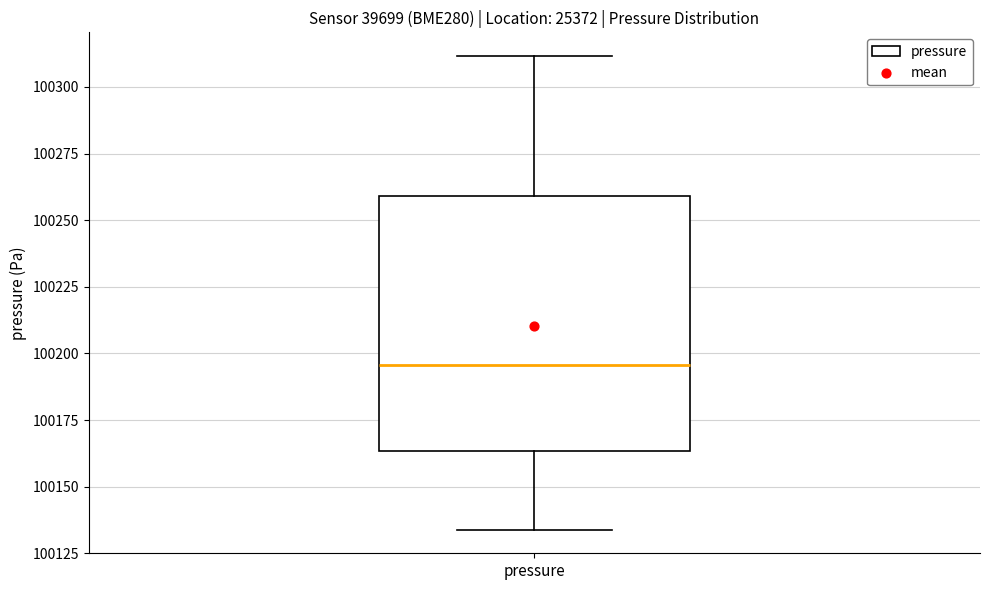

Transcribe this box plot: give where the median line is, the range the box spans, and where the two whiskers end, as read against the y-axis. The values are not printed on the chart, so give them approximately, as read against the axis.

median 100195, box 100165 to 100260, whiskers 100135 to 100310